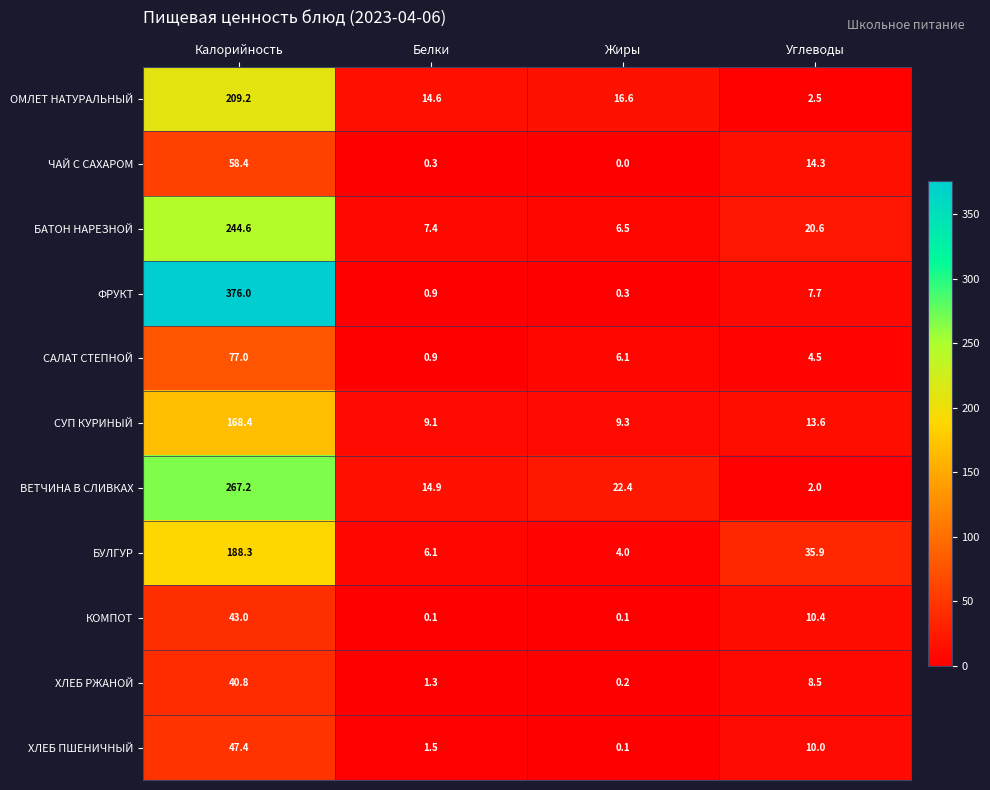

How many distinct data groups are displayed?

11